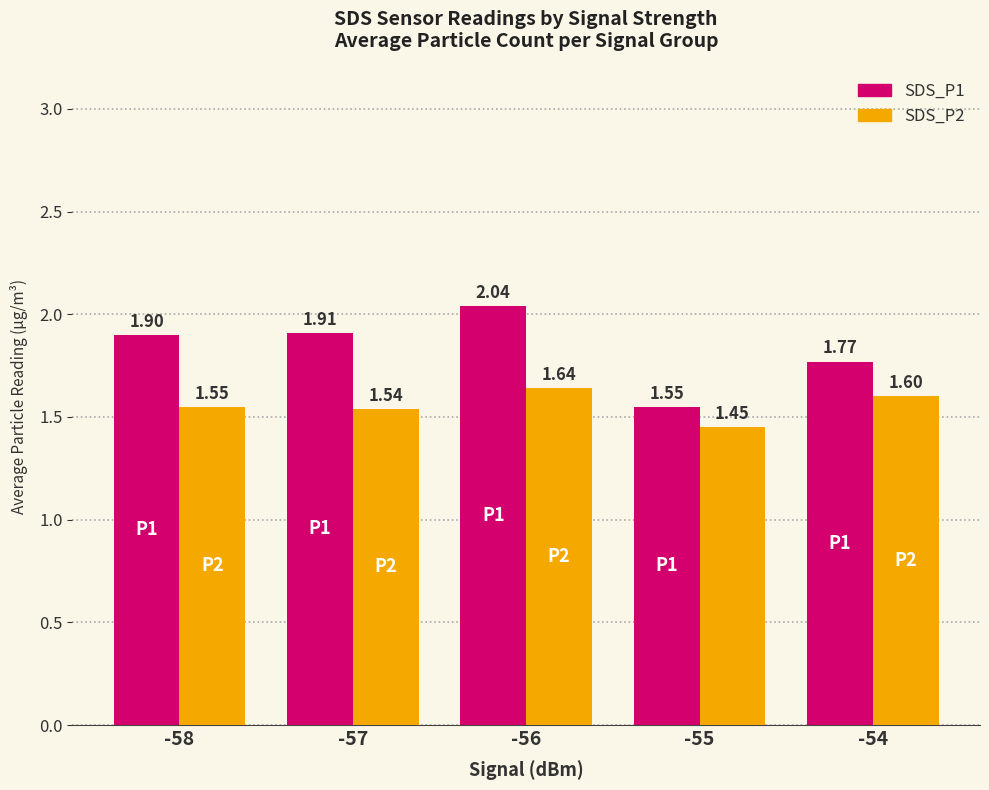

How many groups of bars are there?

5